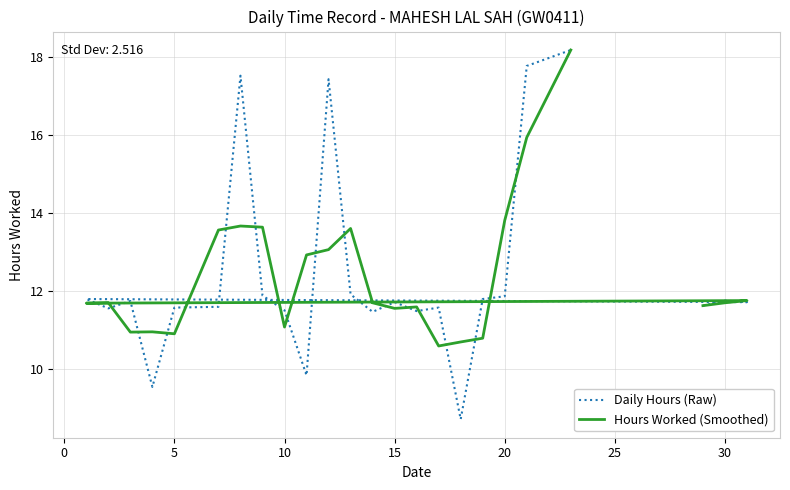

What is the label of the 24th point from the left?

23